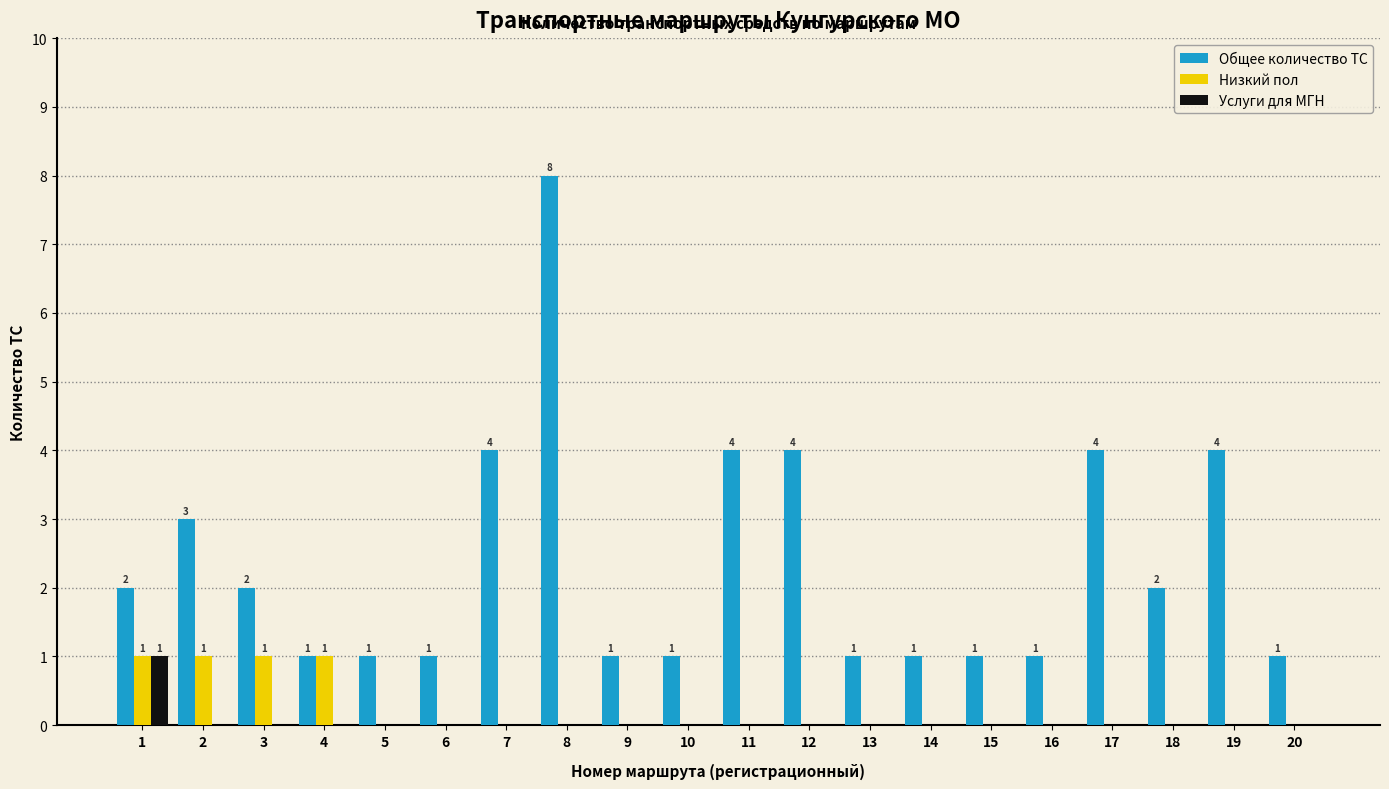

Which series changed the most between 6 and 11?

Общее количество ТС